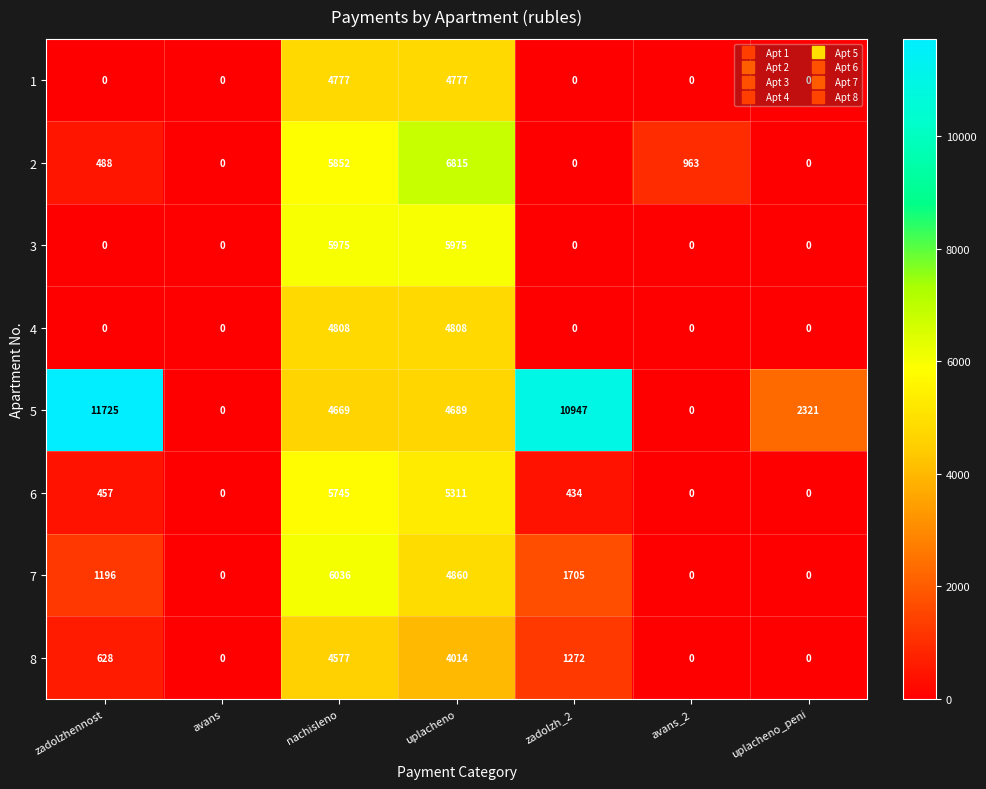

What value does the 7 series have at uplacheno?

4860